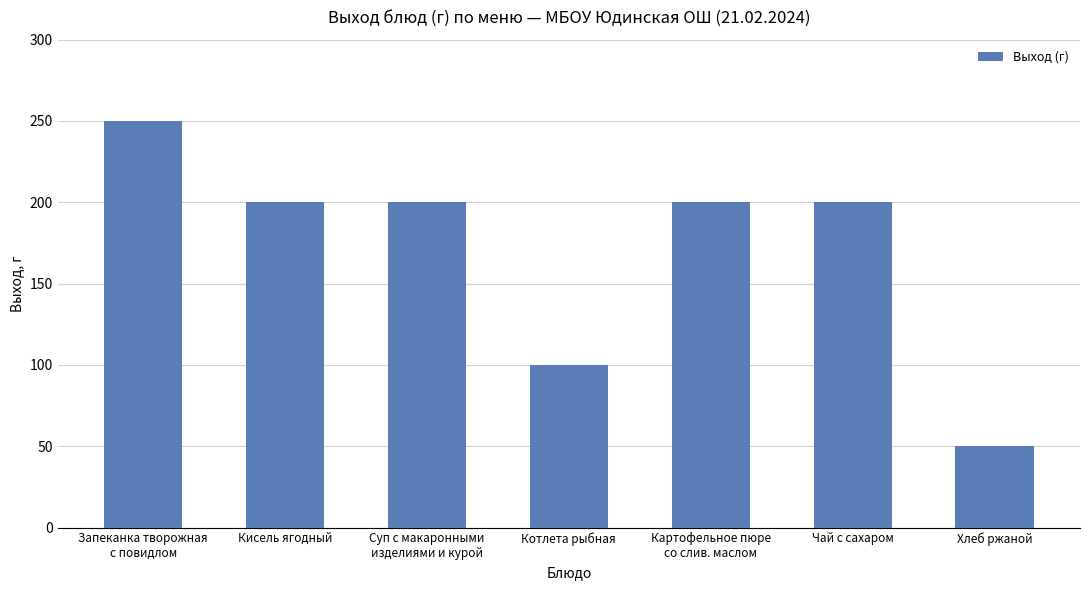

Reading right to left, what are all the values shown in this chart?

50	200	200	100	200	200	250